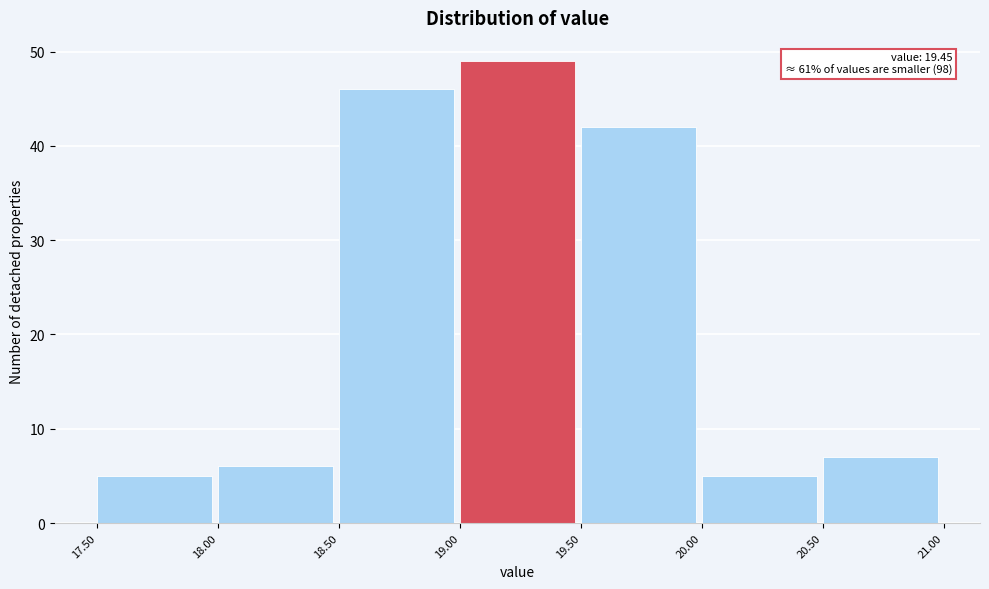

Which range on the x-axis has the tallest bar?

19.00 to 19.50